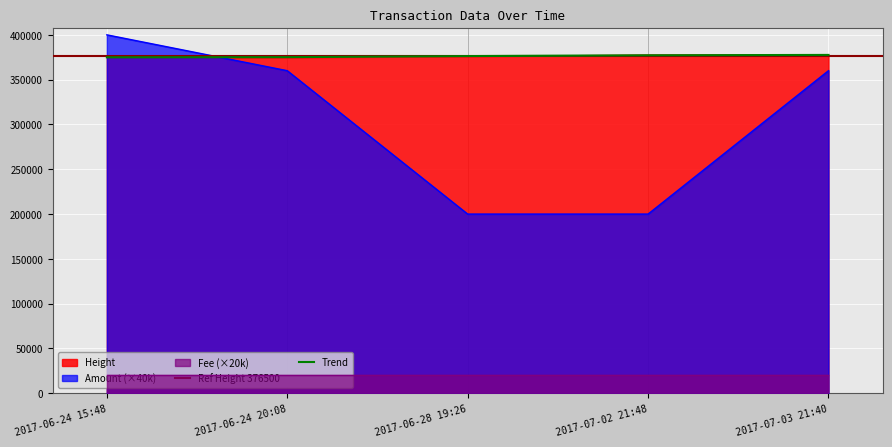

What is the maximum value shown in the chart?

400000